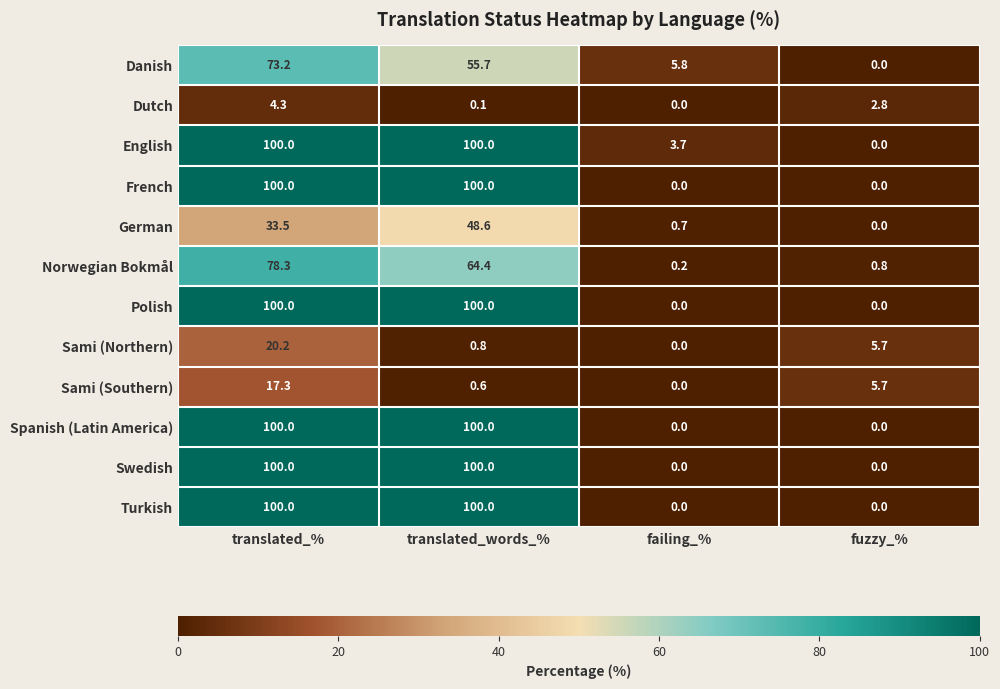

What is the difference between the maximum and minimum values in the French series?

100.0